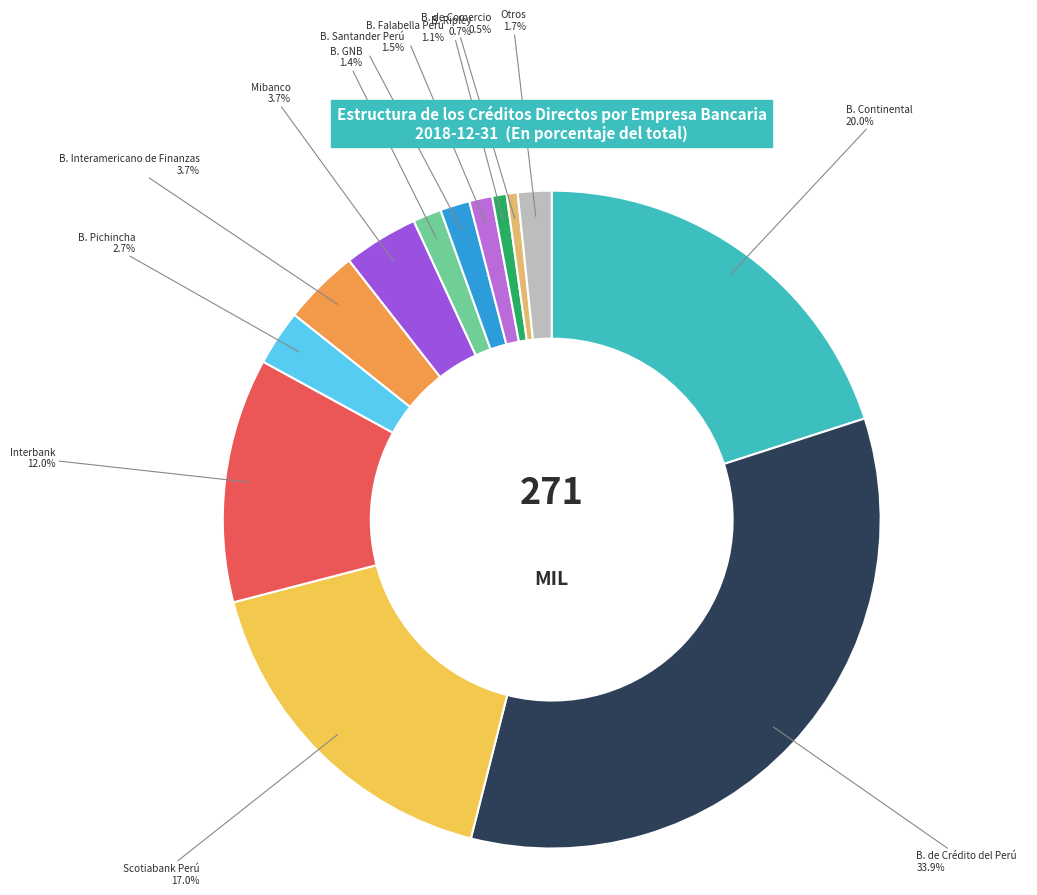

What percentage is the Otros slice, to the nearest percent?

2%